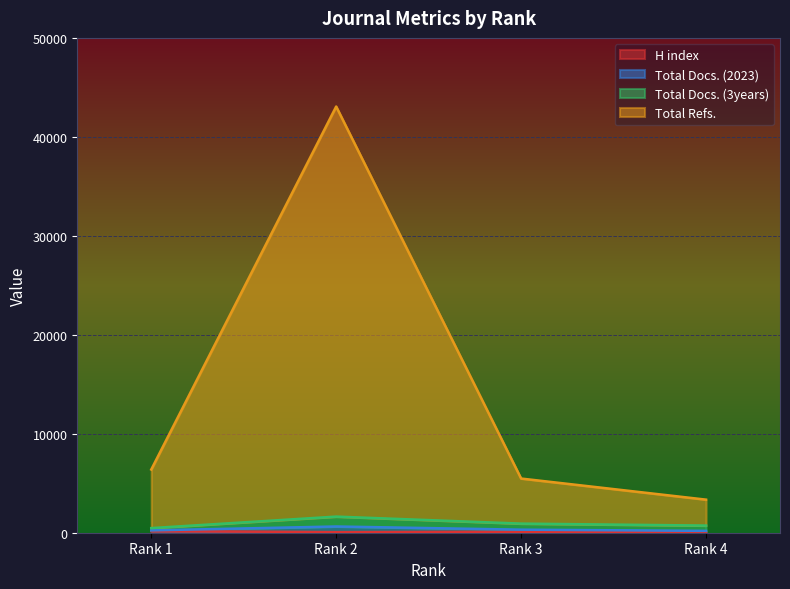

At which label does Total Docs. (2023) first exceed 922?

Rank 2